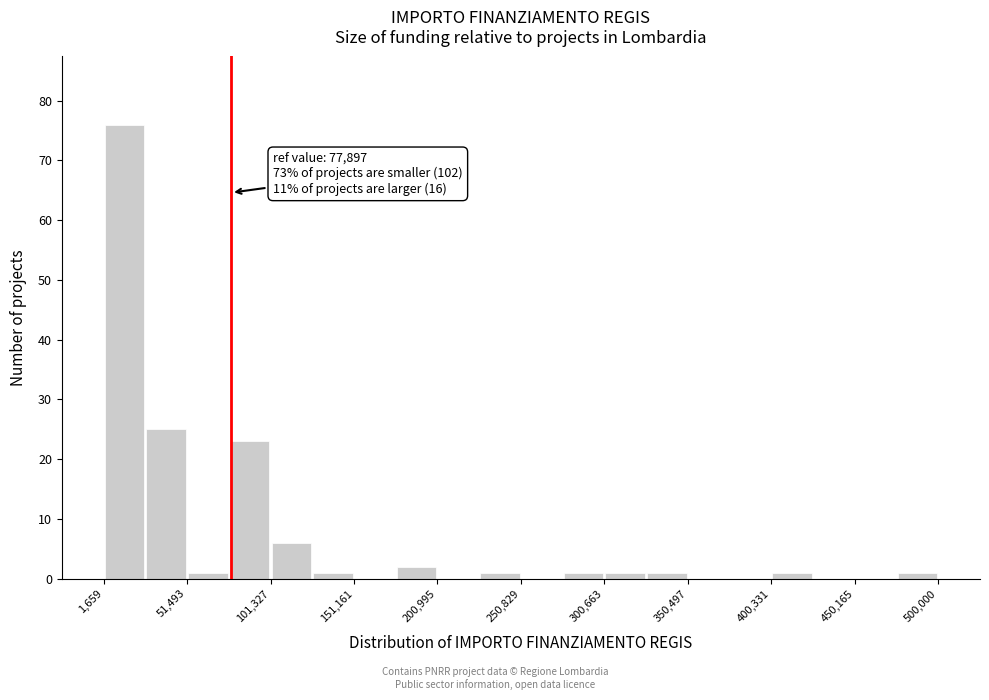

Over which range of the x-axis is the bar tallest?

0 to 25000